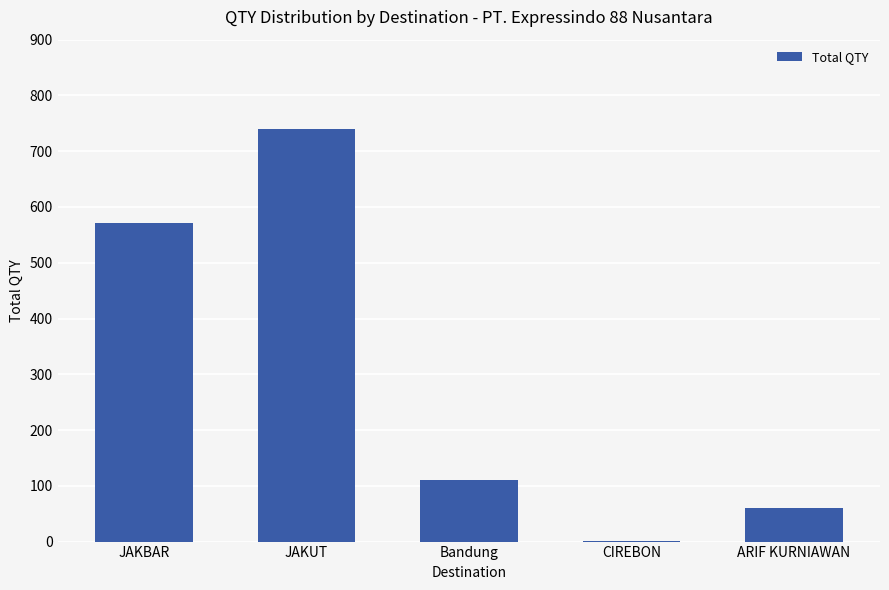

The chart shows a value of 922 at JAKBAR. True or false?

False